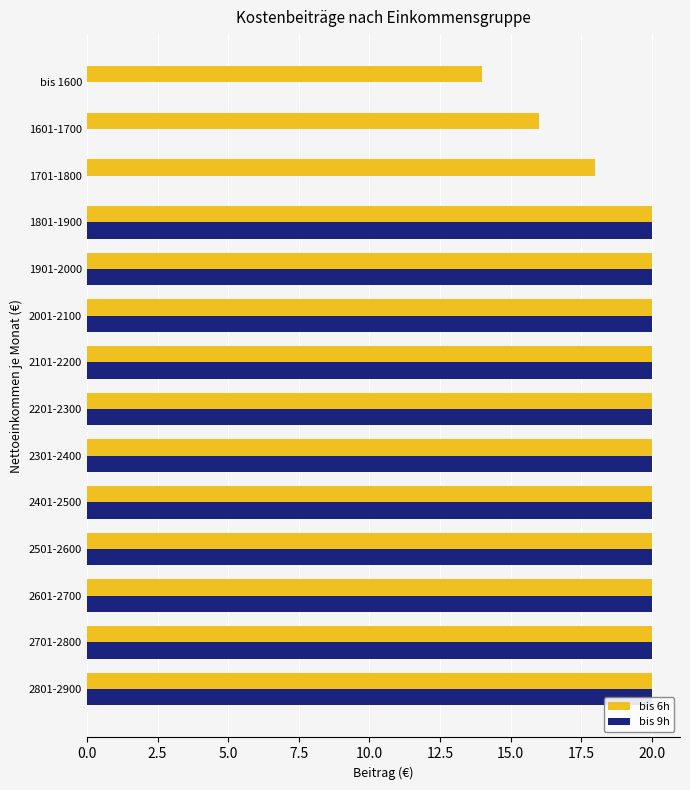

Which series has the largest total across all categories?

bis 6h